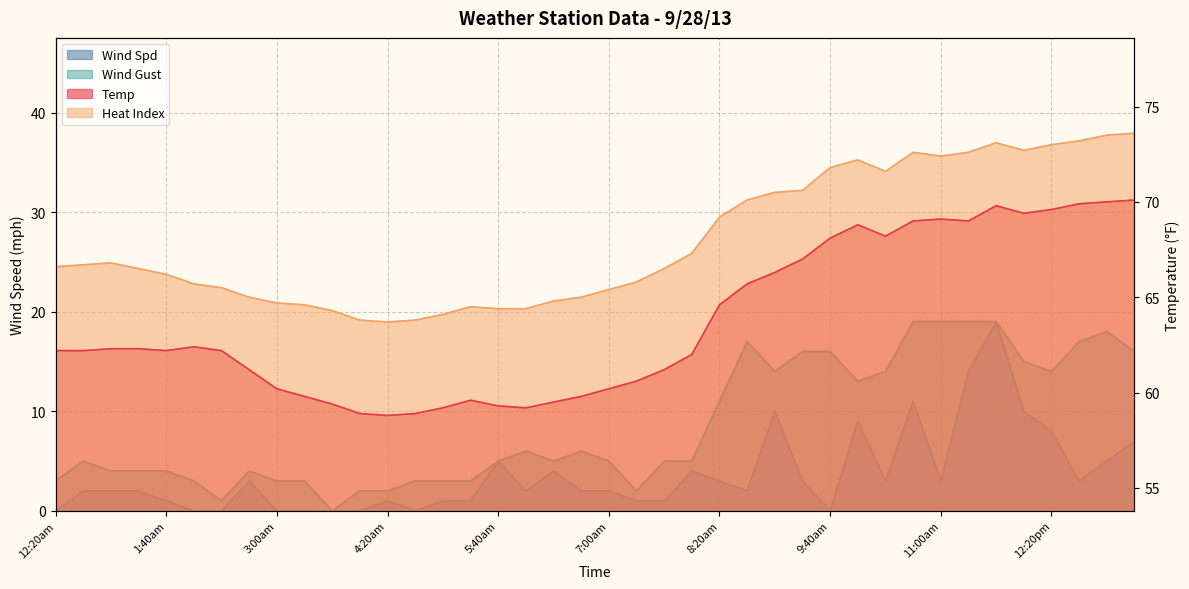

What position from the left is 11:20am?

34